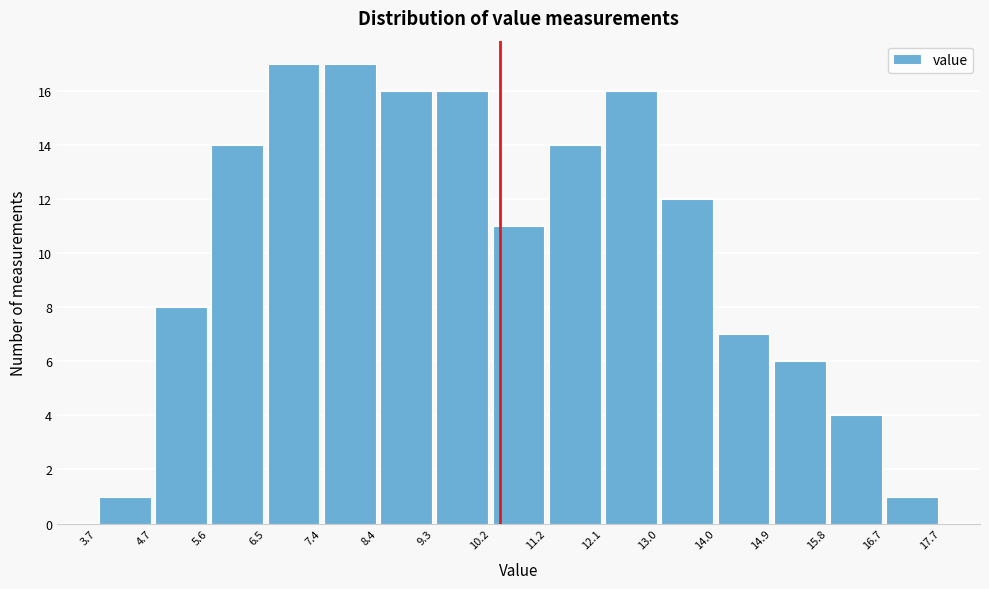

Reading left to right, list every bar in this chart as the range it spans on the x-axis followed by its height. The values are not printed on the chart, so give them approximately, as read against the axis.

3.7 to 4.7: 1
4.7 to 5.6: 8
5.6 to 6.5: 14
6.5 to 7.4: 17
7.4 to 8.4: 17
8.4 to 9.3: 16
9.3 to 10.2: 16
10.2 to 11.2: 11
11.2 to 12.1: 14
12.1 to 13.0: 16
13.0 to 14.0: 12
14.0 to 14.9: 7
14.9 to 15.8: 6
15.8 to 16.7: 4
16.7 to 17.7: 1